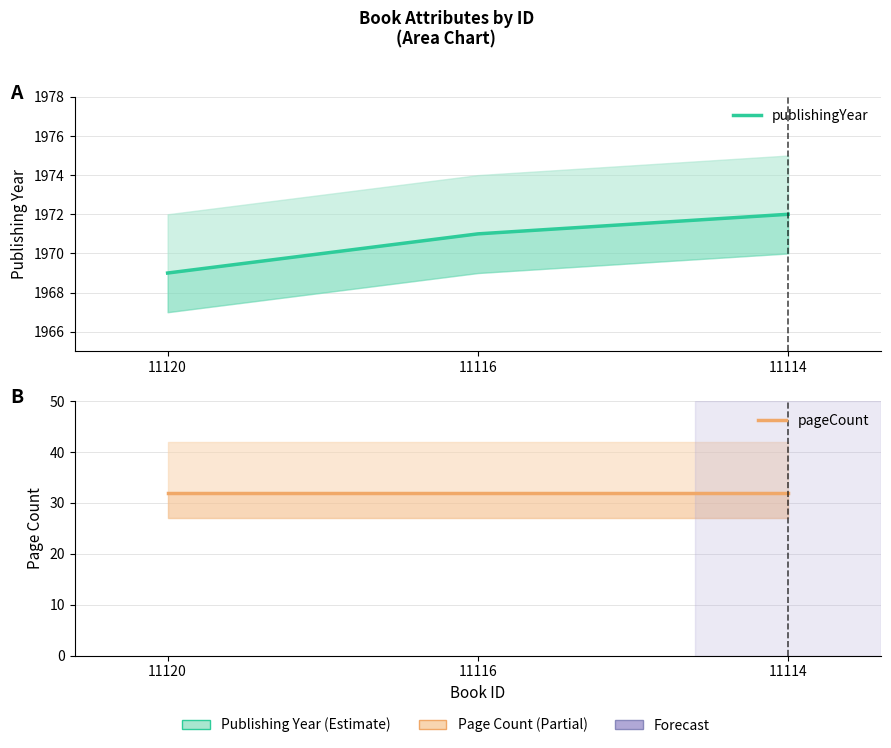

At how many categories does at least one series exceed 1951?

3